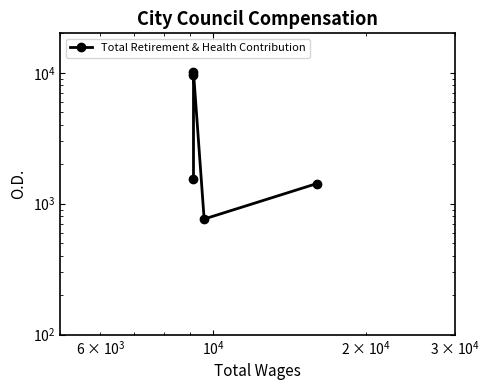

How many categories are shown in the chart?

5